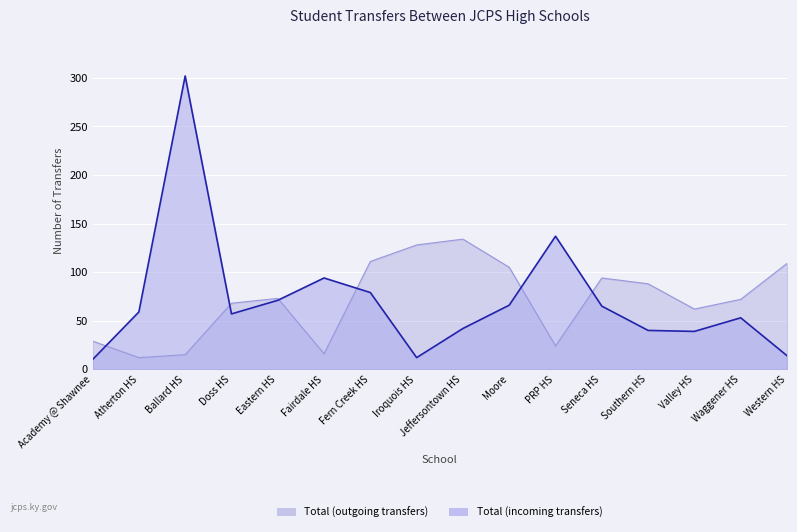

What is the spread (max minus min) of values at Western HS?

95